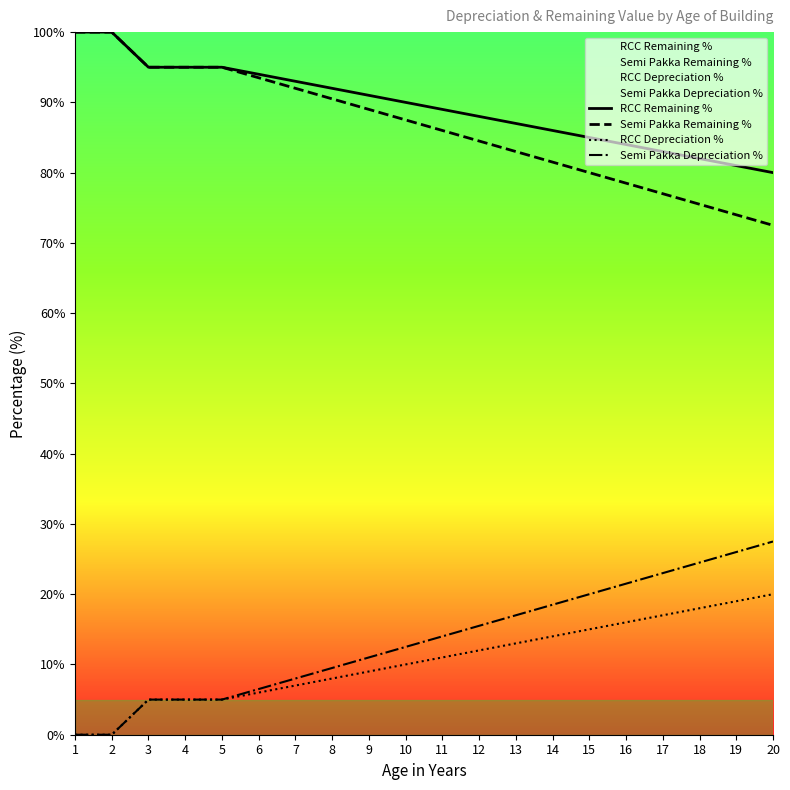

At which category is the sum across all series the highest?

1